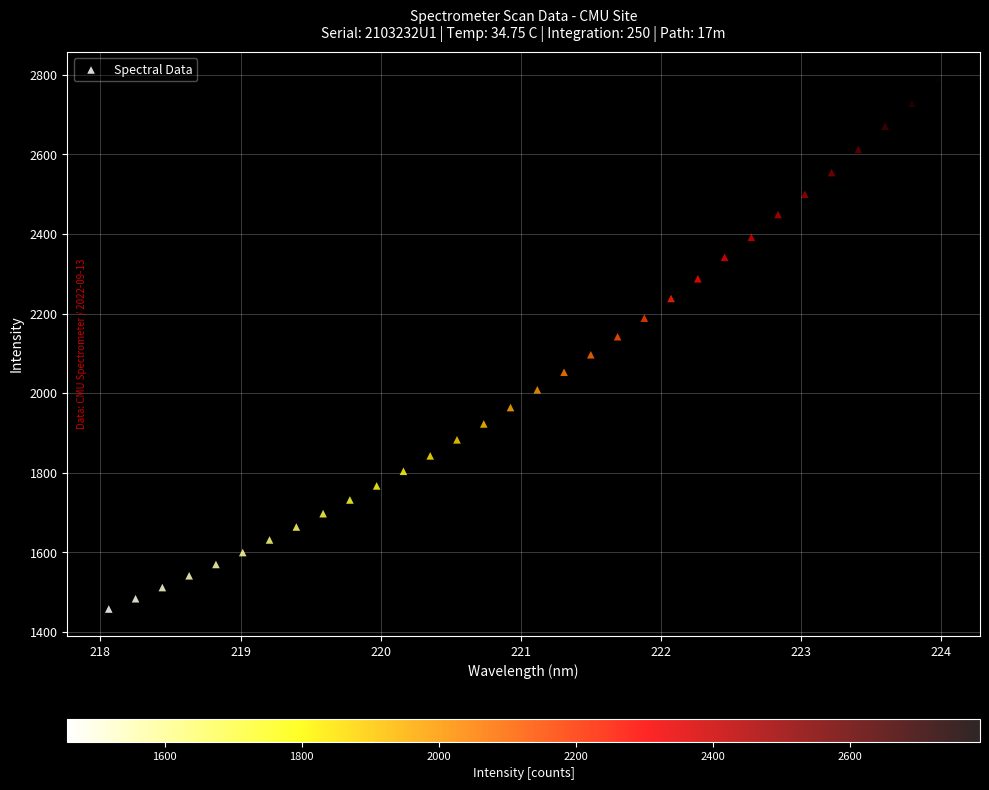

What is the range of X values (max minus min)?

5.9